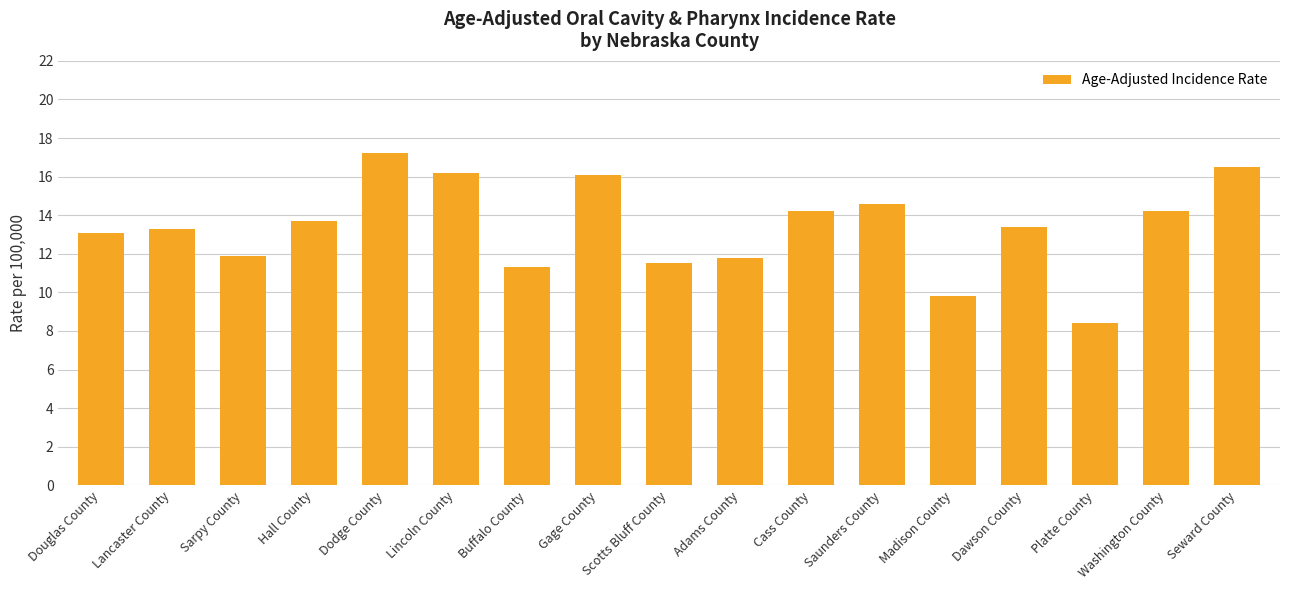

Approximately how many times larger is the value at Scotts Bluff County compared to Seward County?

0.7